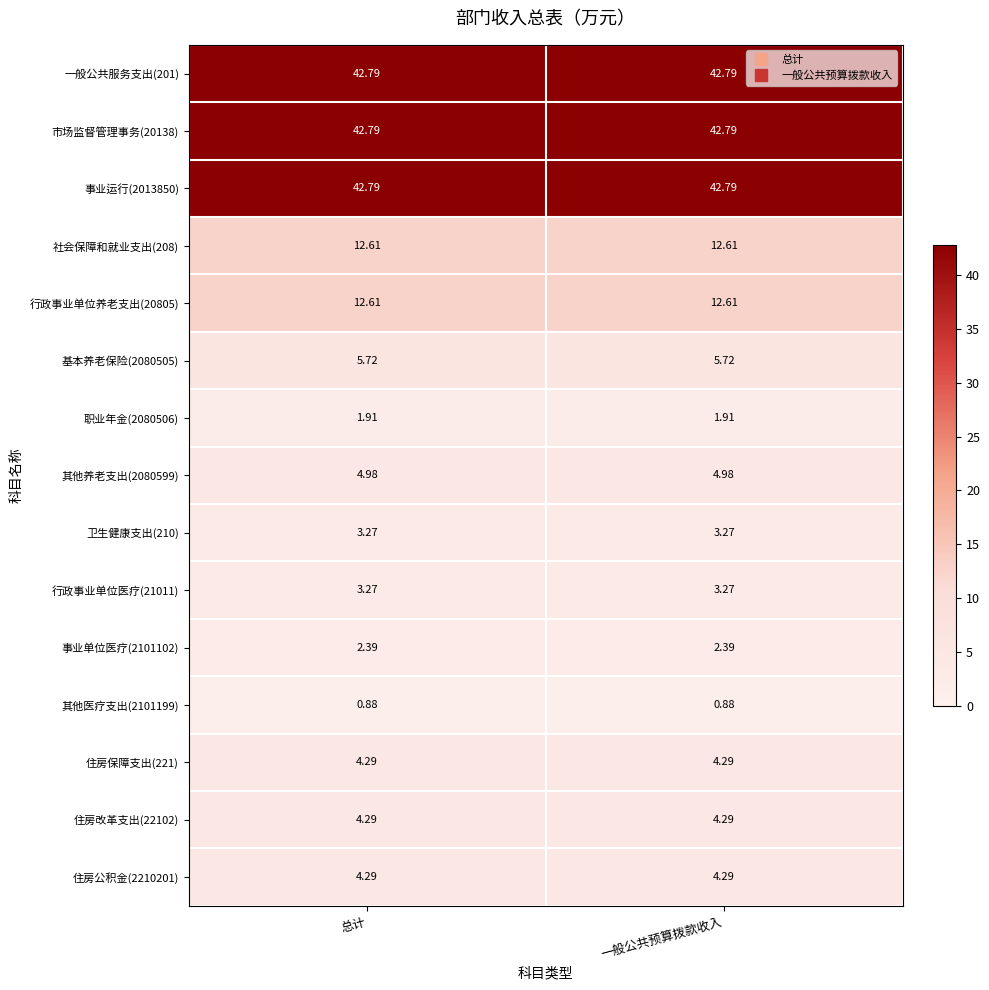

Is the value of 职业年金(2080506) at 一般公共预算拨款收入 greater than the value of 住房改革支出(22102) at 一般公共预算拨款收入?

No